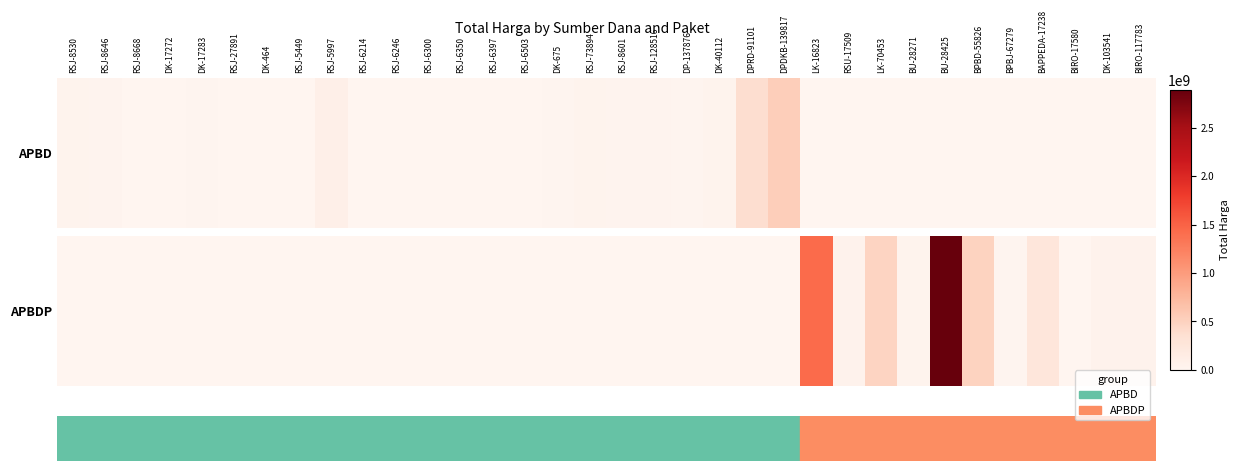

True or false: the data shows 51601000 at BIRO-117783.

True